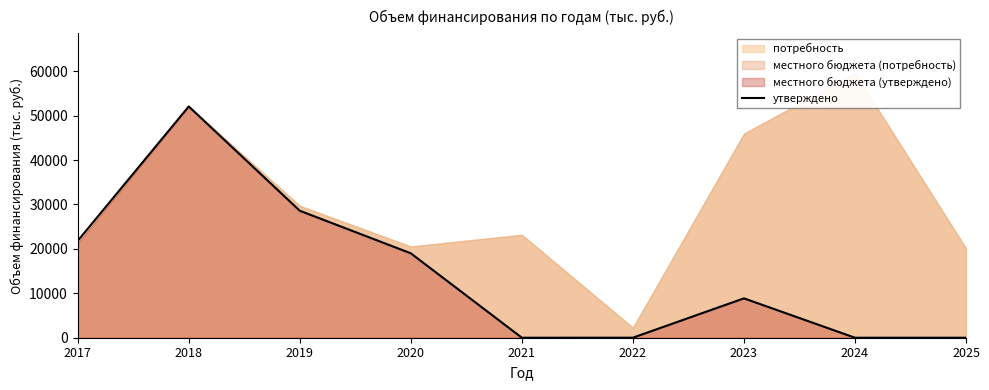

Is it true that the value at 2024 is 0.0?

True